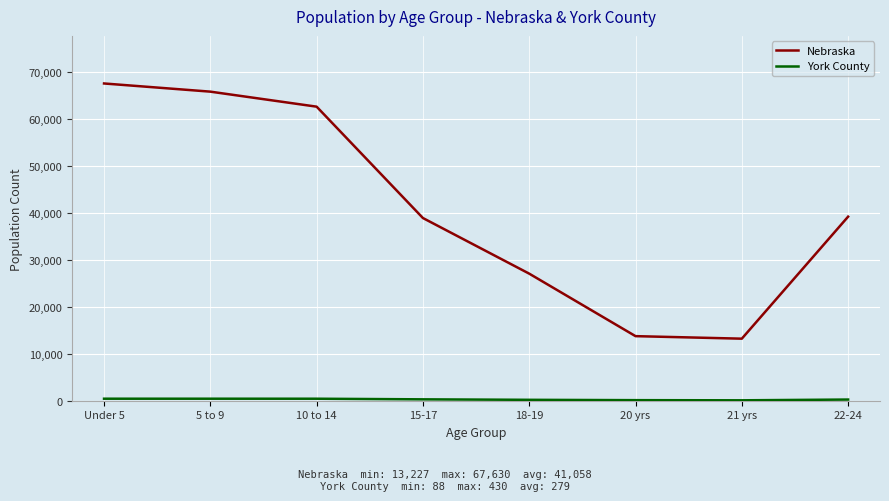

Which category has the highest value across all series?

Under 5